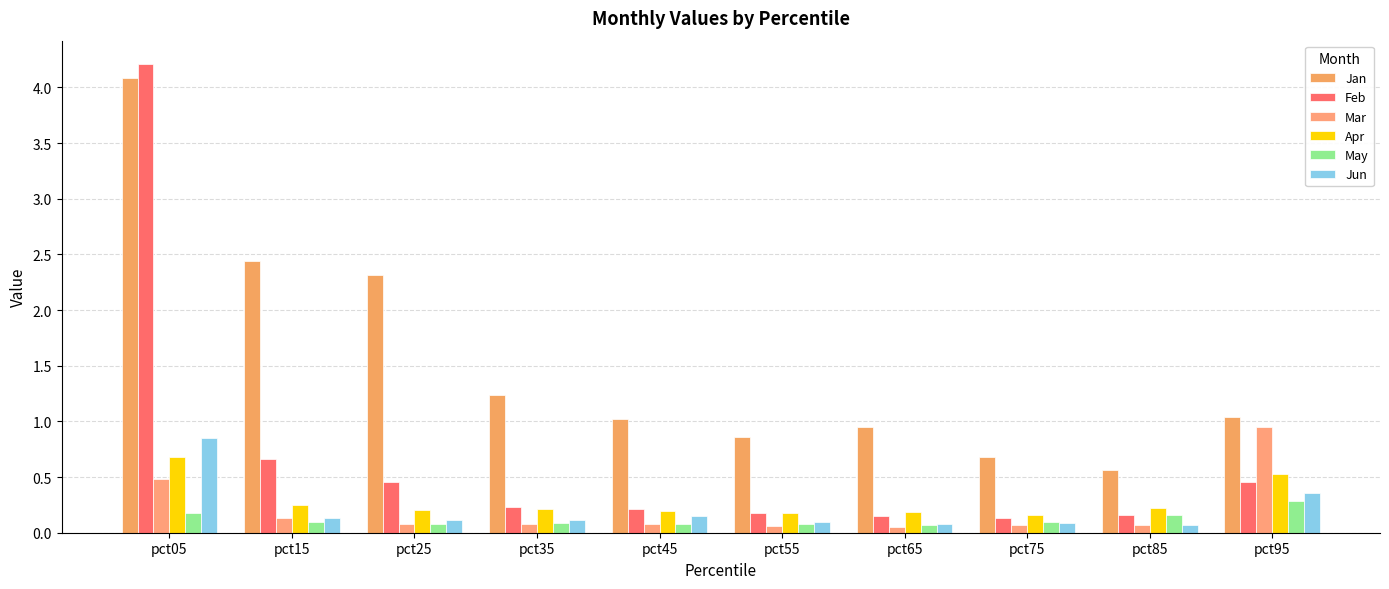

Does the chart contain any negative values?

No